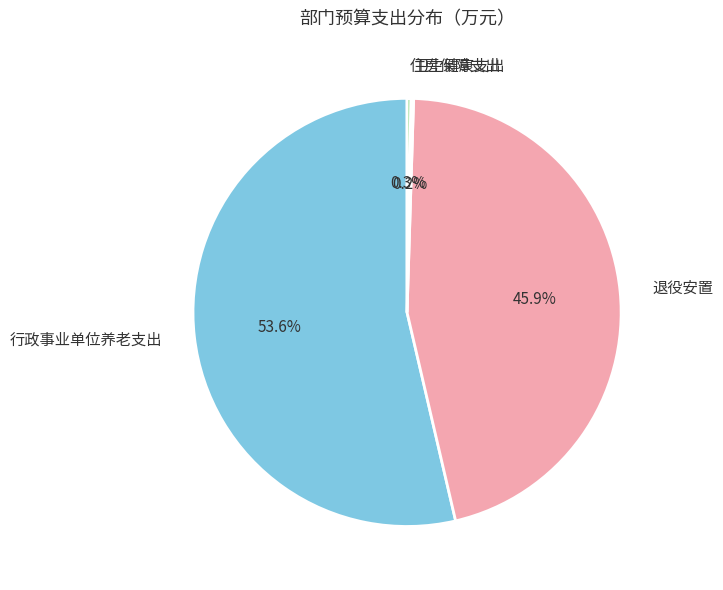

Which has a higher value, 行政事业单位养老支出 or 住房保障支出?

行政事业单位养老支出